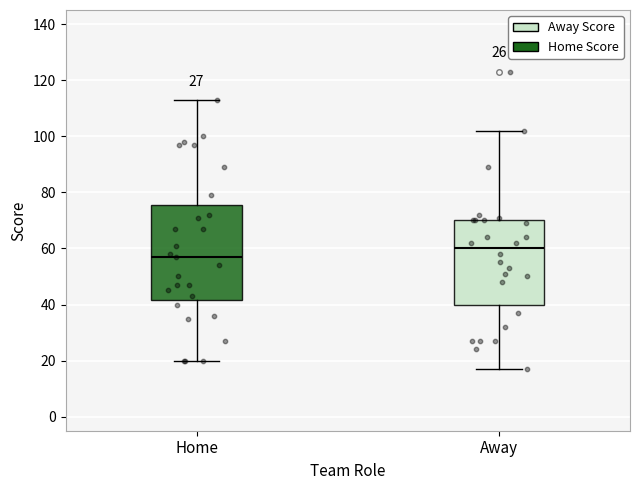

Where is the upper edge of the box for Away on the y-axis? The values are not printed on the chart, so give them approximately, as read against the axis.

70